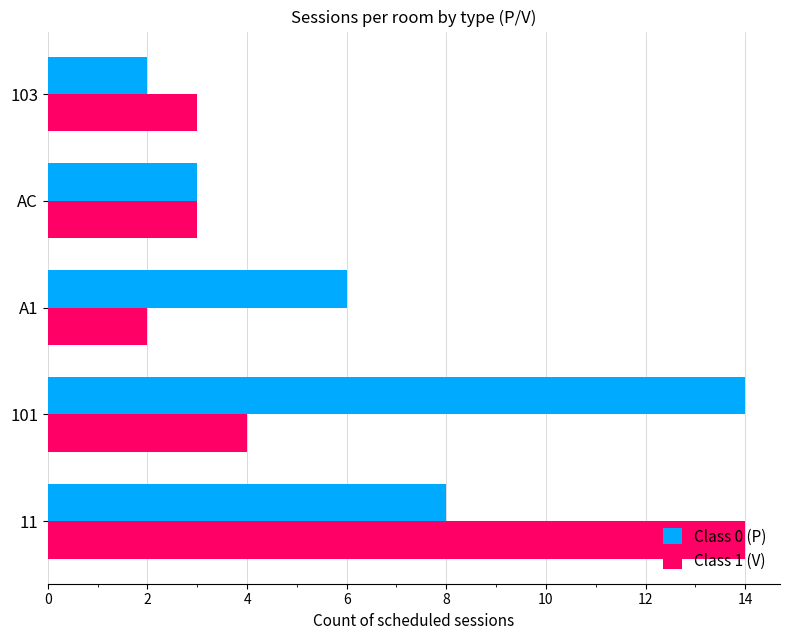

How many data points does each series have?

5